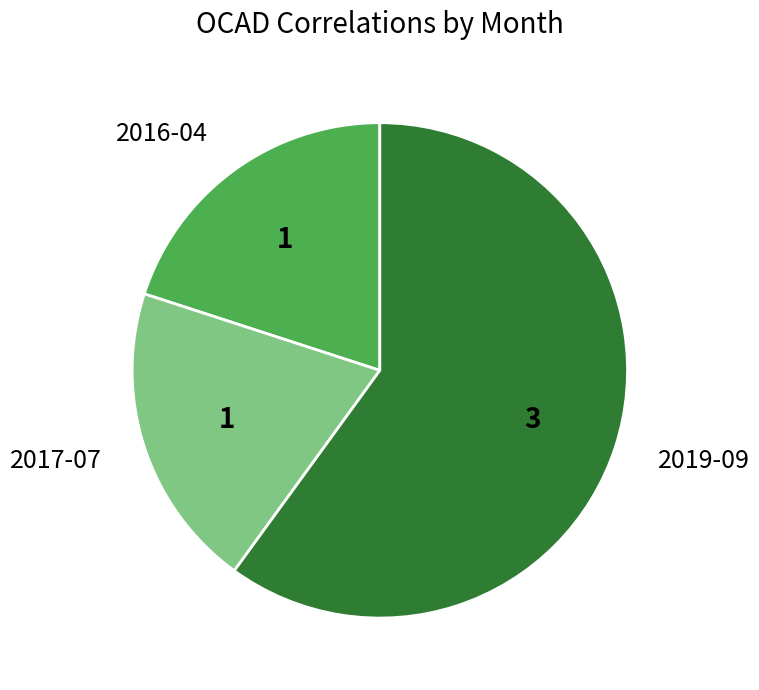

Which category has the biggest portion of the pie?

2019-09